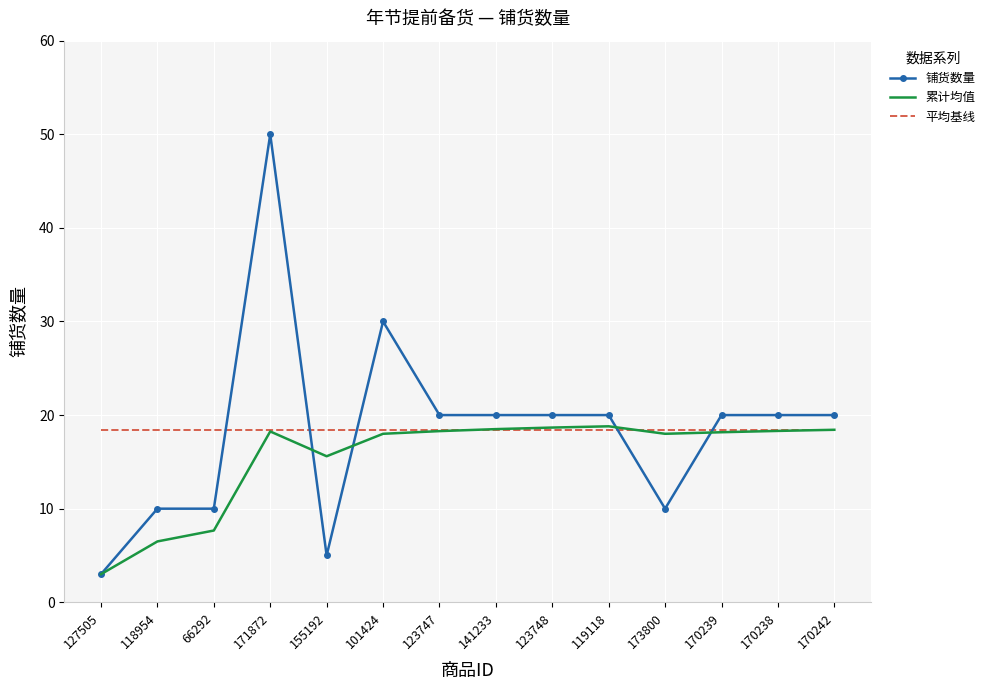

At which category does 累计均值 reach its first local peak?

171872